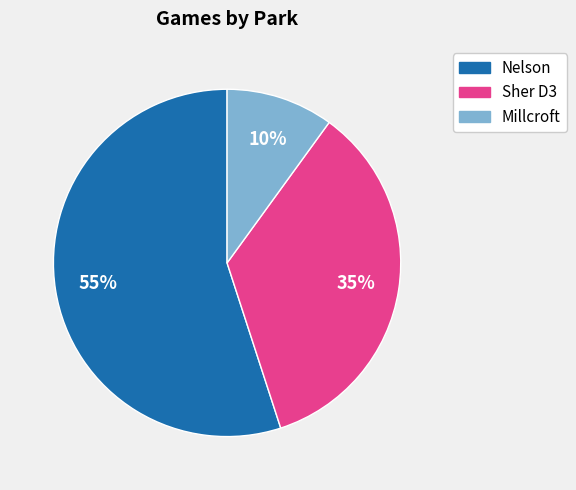

Do Millcroft and Sher D3 together represent more than half of the pie?

No